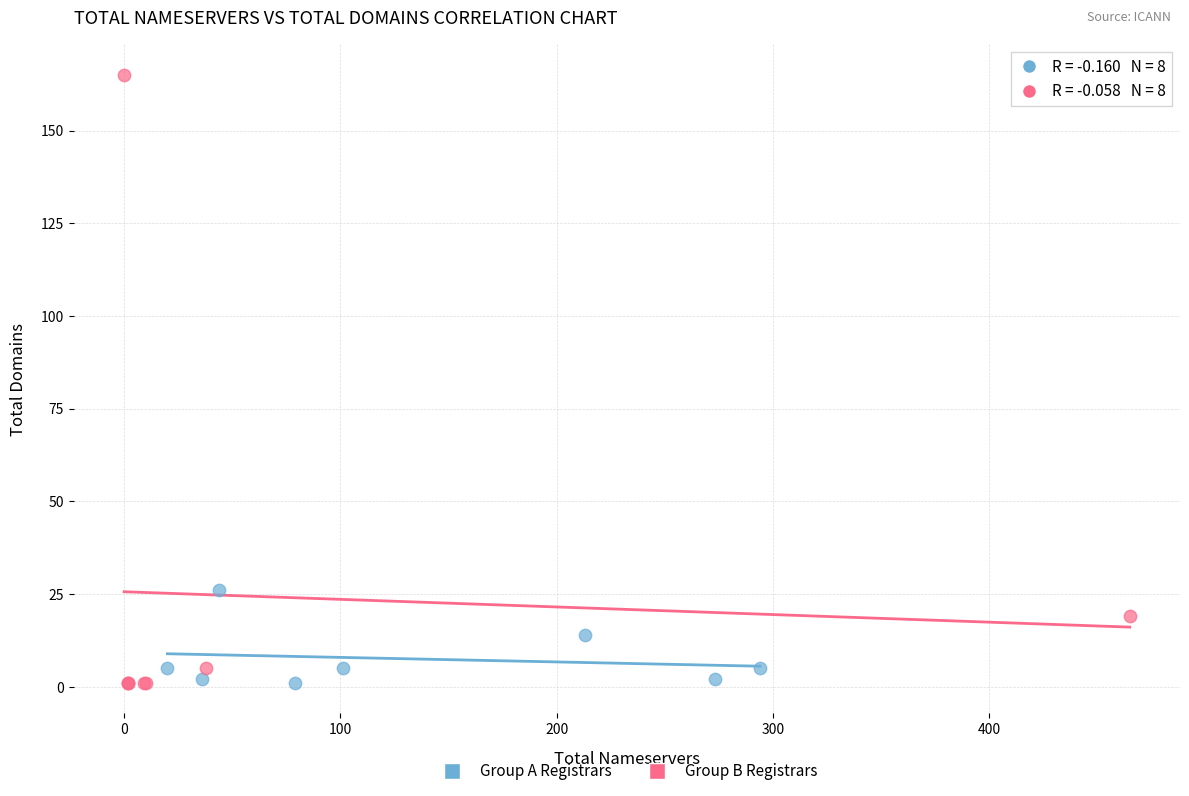

Which series has the largest Y range (max minus min)?

Group B Registrars